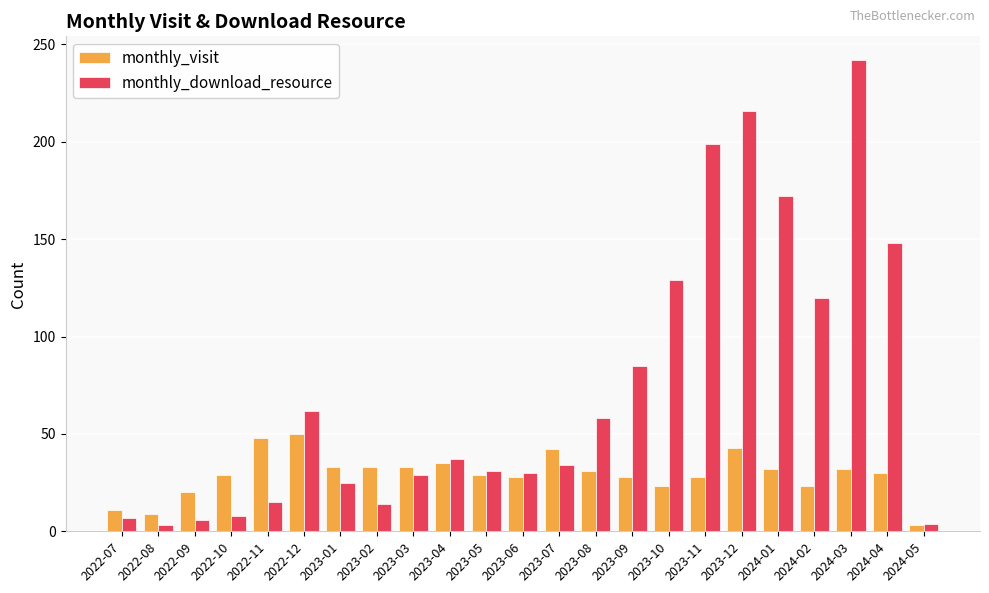

At which label is monthly_download_resource closest to 122?

2024-02